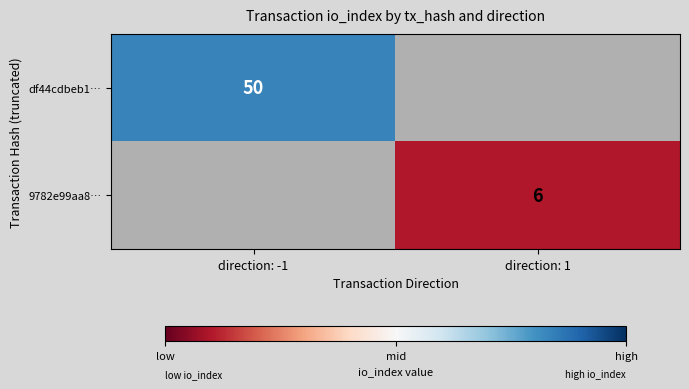

At how many categories does at least one series exceed 36?

1